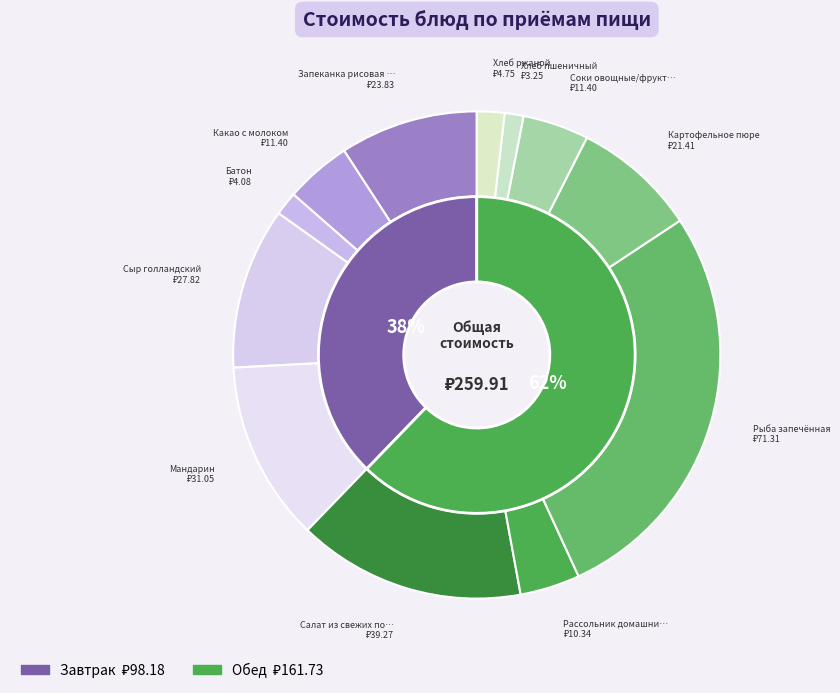

Is there a majority slice in this chart?

No